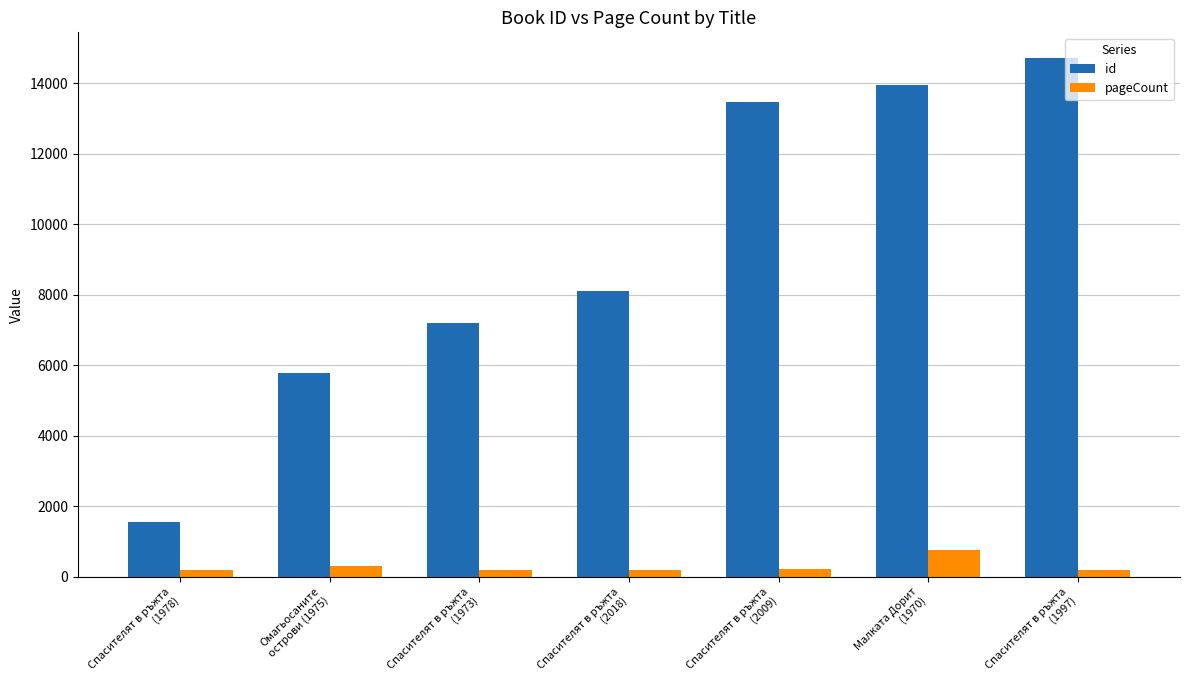

What value does the id series have at Спасителят в ръжта
(2018)?

8114